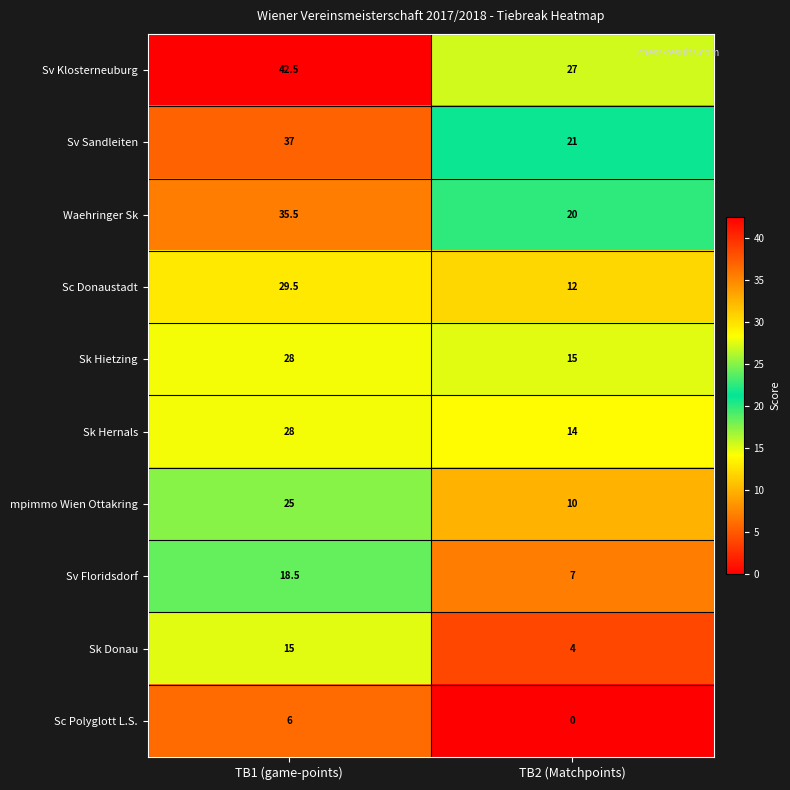

What is the total value across all series at TB1 (game-points)?

265.0